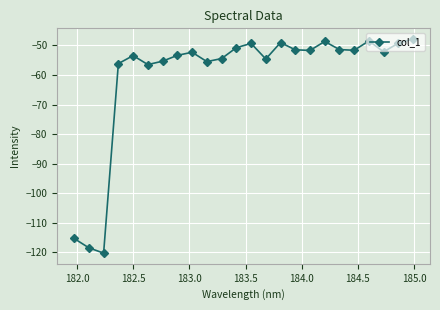

How many points are lower than both their immediate neighbors (excluding endpoints)?

7